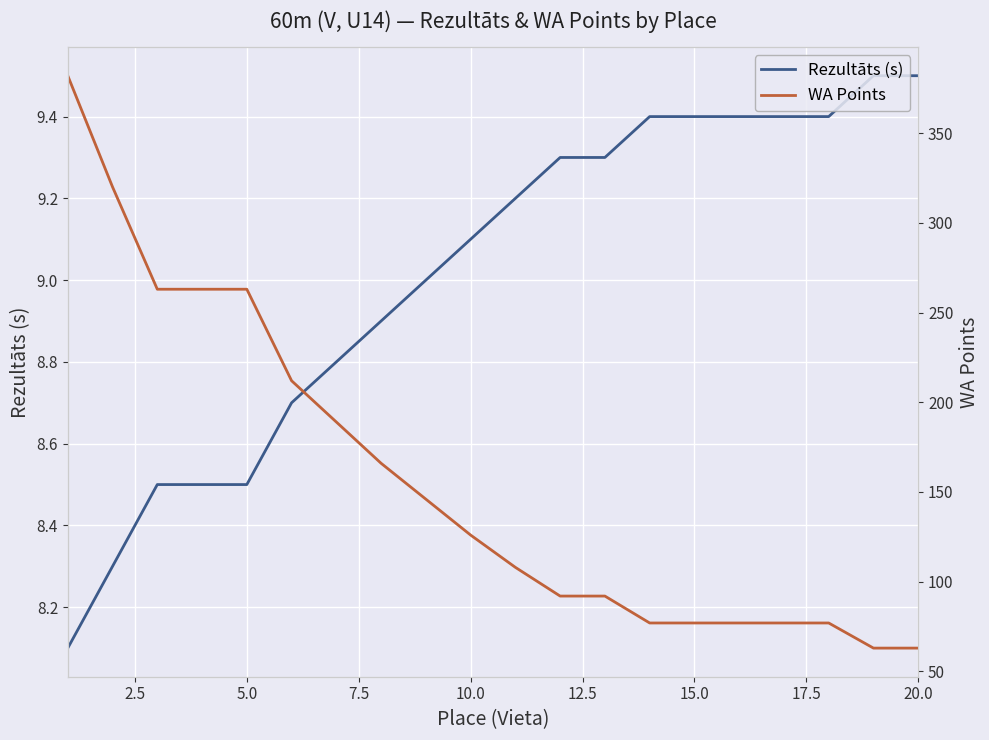

What is the minimum value shown in the chart?

8.1